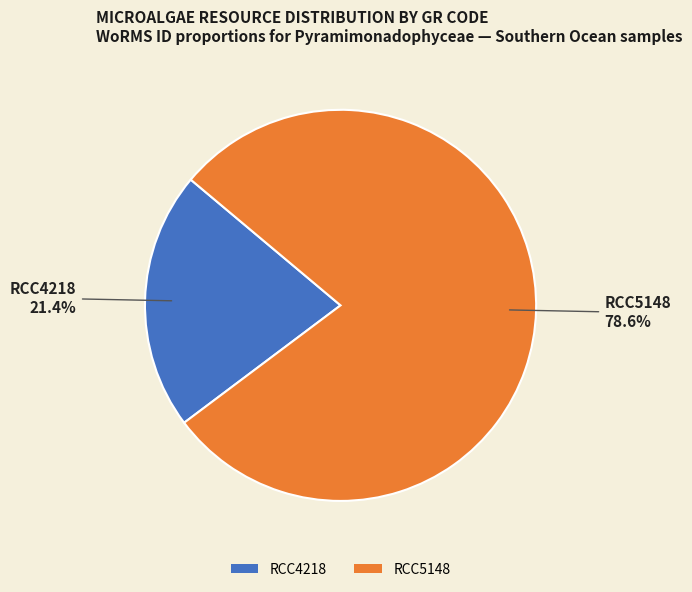

To the nearest percent, what portion does RCC5148 represent?

79%